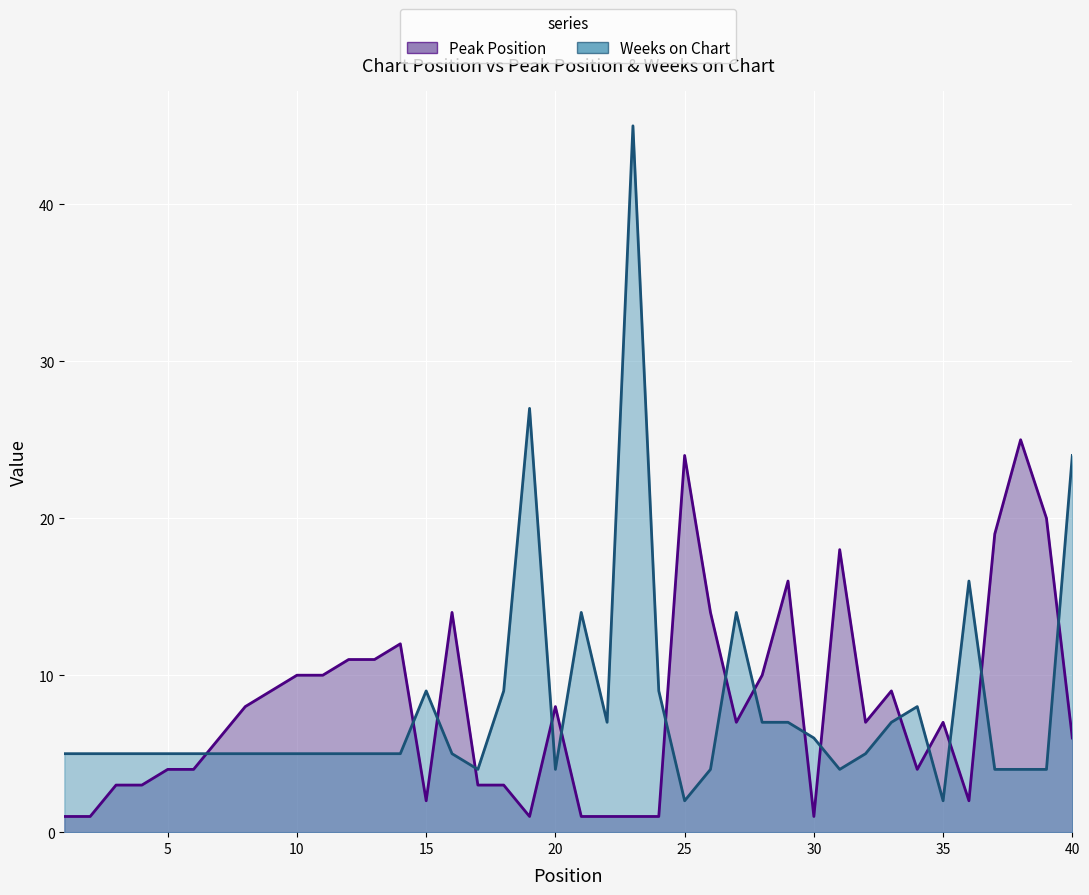

How many times do Peak Position and Weeks on Chart cross each other?

16